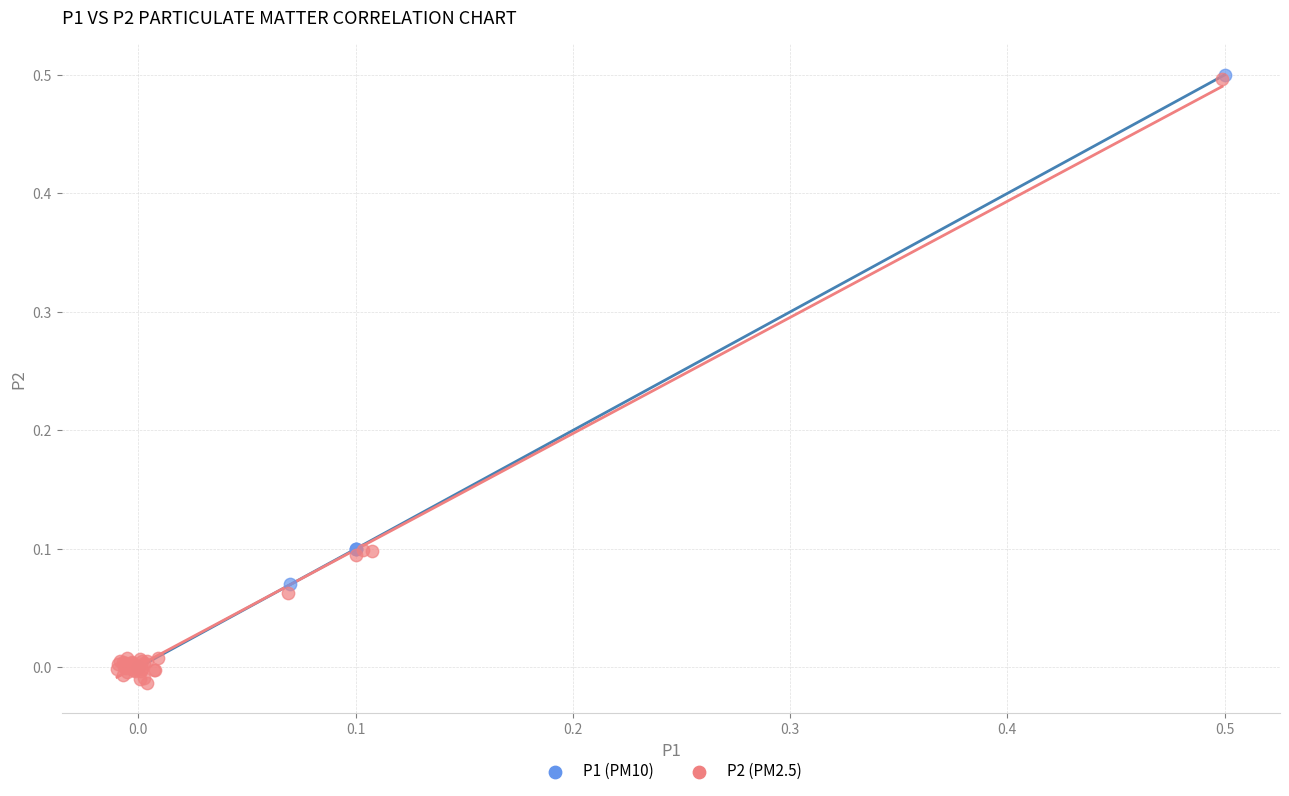

Which series has the largest Y range (max minus min)?

P2 (PM2.5)